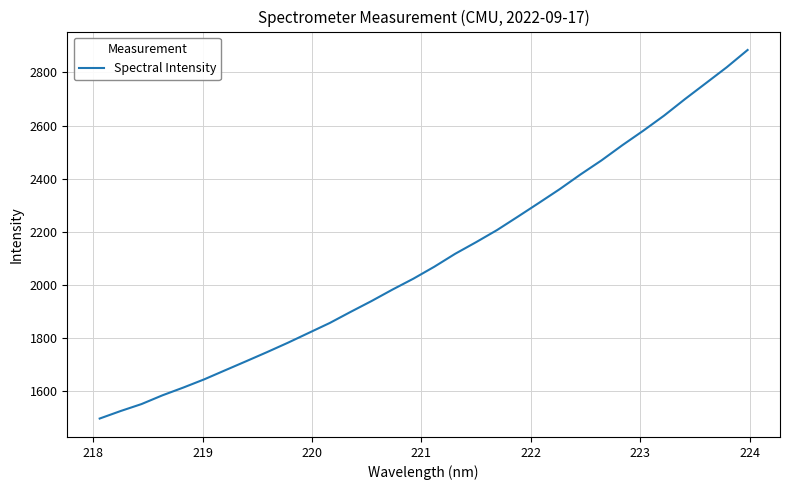

True or false: the data has more than 2 interior local peaks.

False